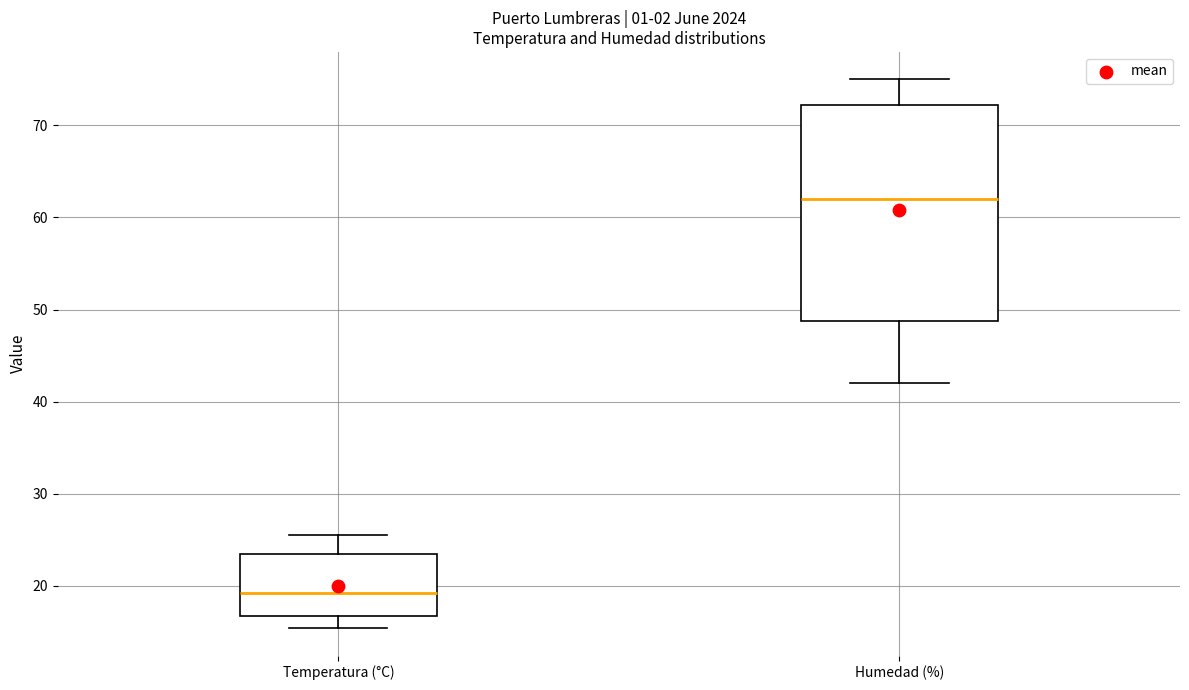

Comparing the boxes themselves (not the whiskers), which one is the tallest?

Humedad (%)